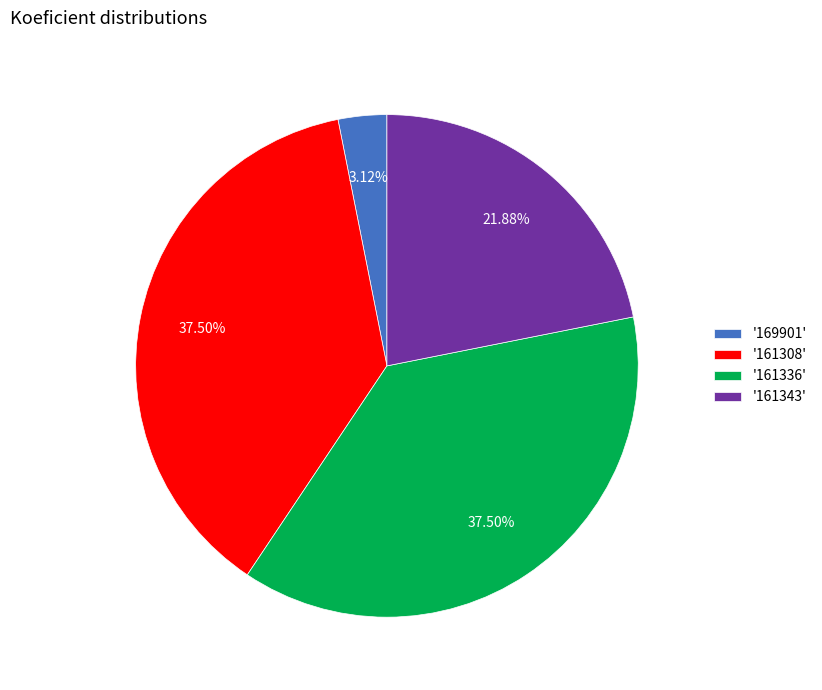

What is the smallest slice in the pie chart?

'169901'